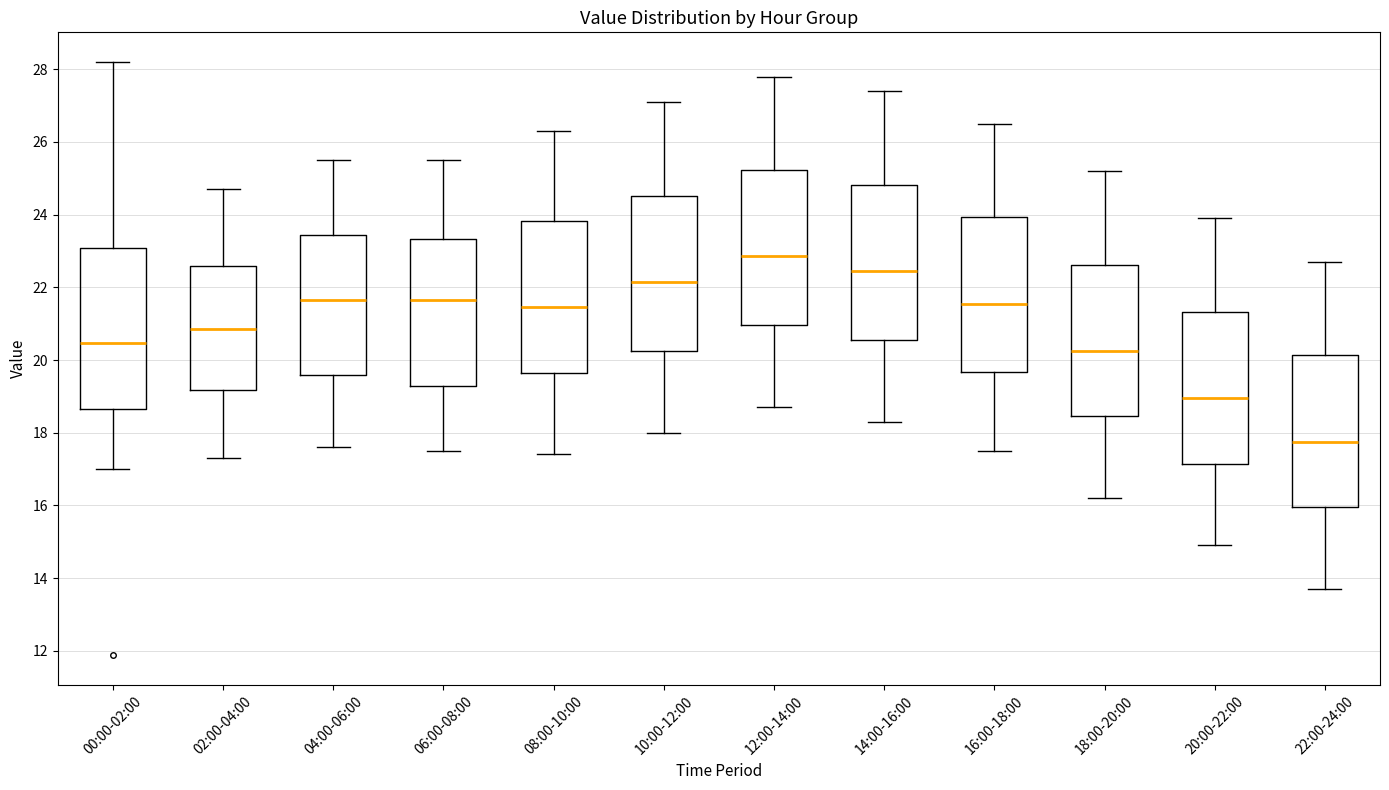

Reading left to right, read every box against the y-axis: the position of its median line, the range the box covers, and the ends of its whiskers. The values are not printed on the chart, so give them approximately, as read against the axis.

00:00-02:00: median 20.4, box 18.6 to 23.0, whiskers 17.0 to 28.2
02:00-04:00: median 20.8, box 19.2 to 22.6, whiskers 17.4 to 24.8
04:00-06:00: median 21.6, box 19.6 to 23.4, whiskers 17.6 to 25.6
06:00-08:00: median 21.6, box 19.2 to 23.4, whiskers 17.6 to 25.6
08:00-10:00: median 21.4, box 19.6 to 23.8, whiskers 17.4 to 26.4
10:00-12:00: median 22.2, box 20.2 to 24.6, whiskers 18.0 to 27.2
12:00-14:00: median 22.8, box 21.0 to 25.2, whiskers 18.8 to 27.8
14:00-16:00: median 22.4, box 20.6 to 24.8, whiskers 18.4 to 27.4
16:00-18:00: median 21.6, box 19.6 to 24.0, whiskers 17.6 to 26.6
18:00-20:00: median 20.2, box 18.4 to 22.6, whiskers 16.2 to 25.2
20:00-22:00: median 19.0, box 17.2 to 21.4, whiskers 15.0 to 24.0
22:00-24:00: median 17.8, box 16.0 to 20.2, whiskers 13.8 to 22.8